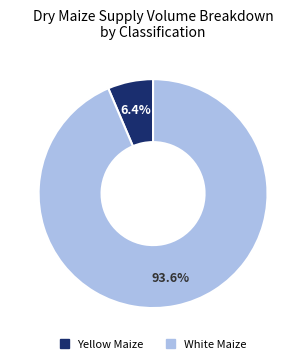

Approximately how many times larger is the value at White Maize compared to Yellow Maize?

14.6